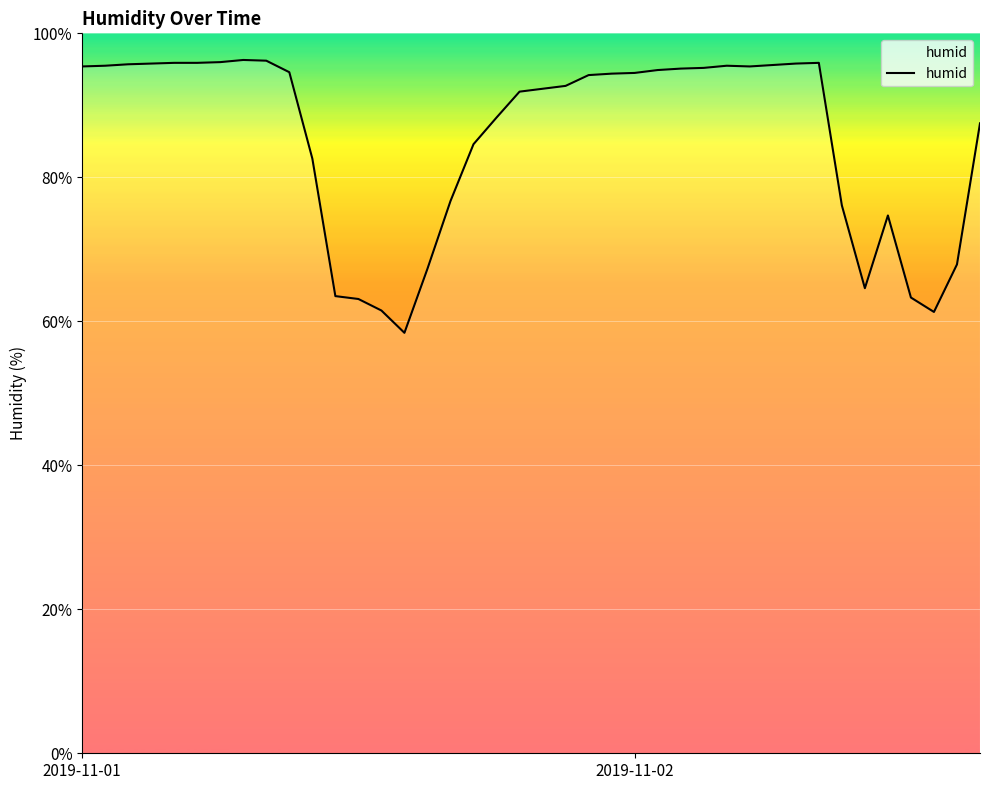

What is the difference between the maximum and minimum values?

37.9